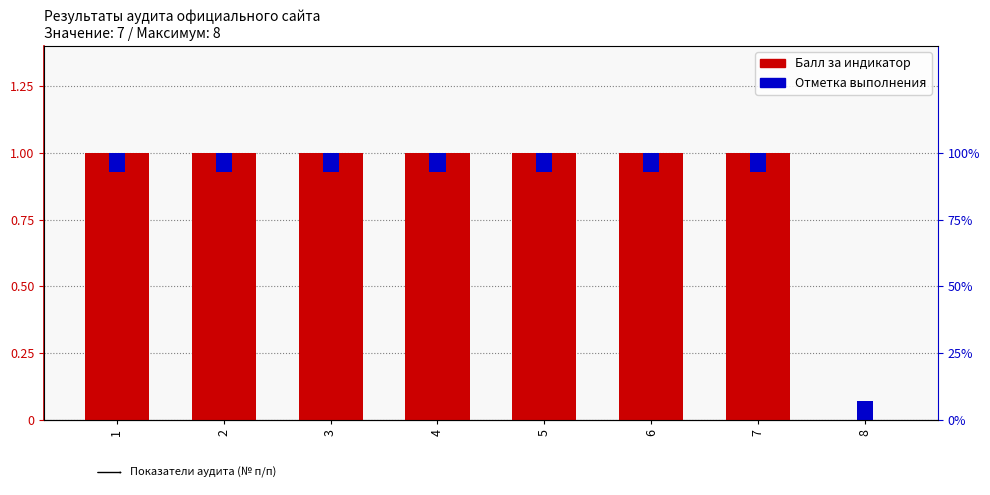

What is the value of the 3rd bar from the left?

1